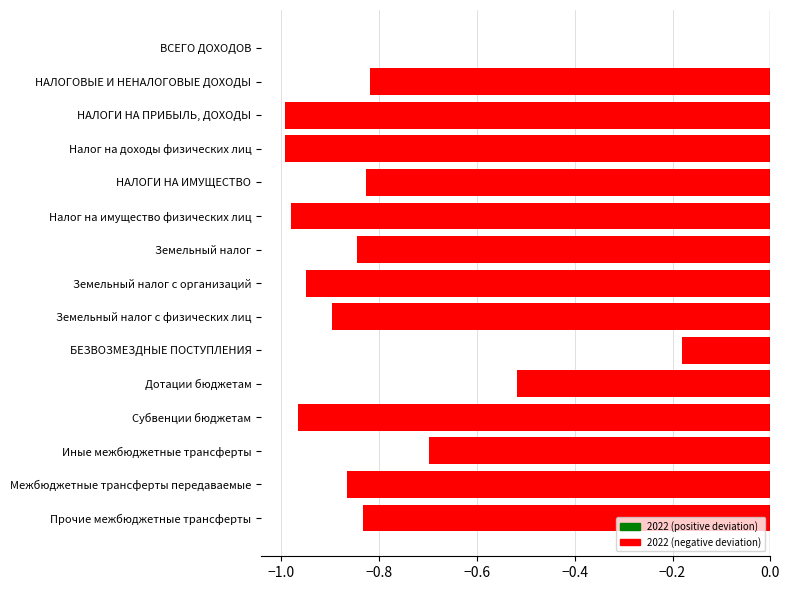

True or false: the data shows 0.0 at ВСЕГО ДОХОДОВ.

True